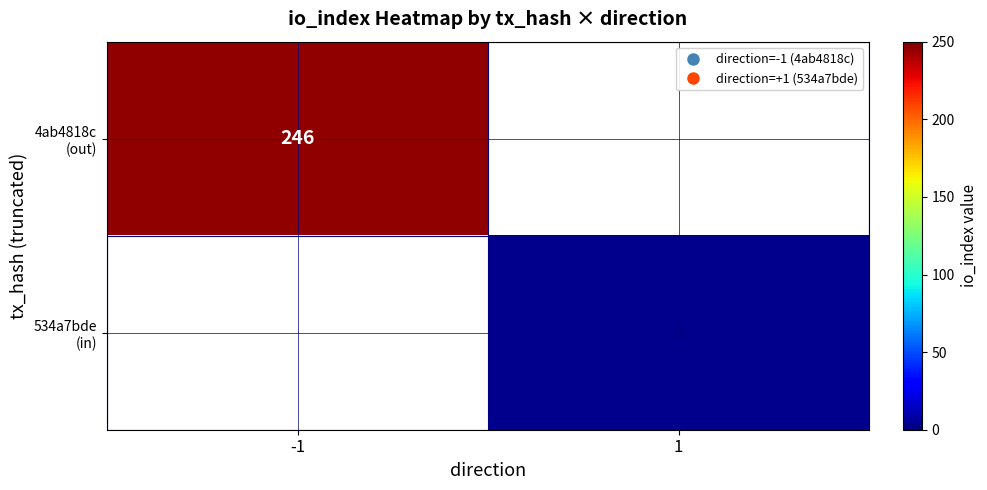

Between -1 and 1, which series saw the biggest shift?

4ab4818c (out)